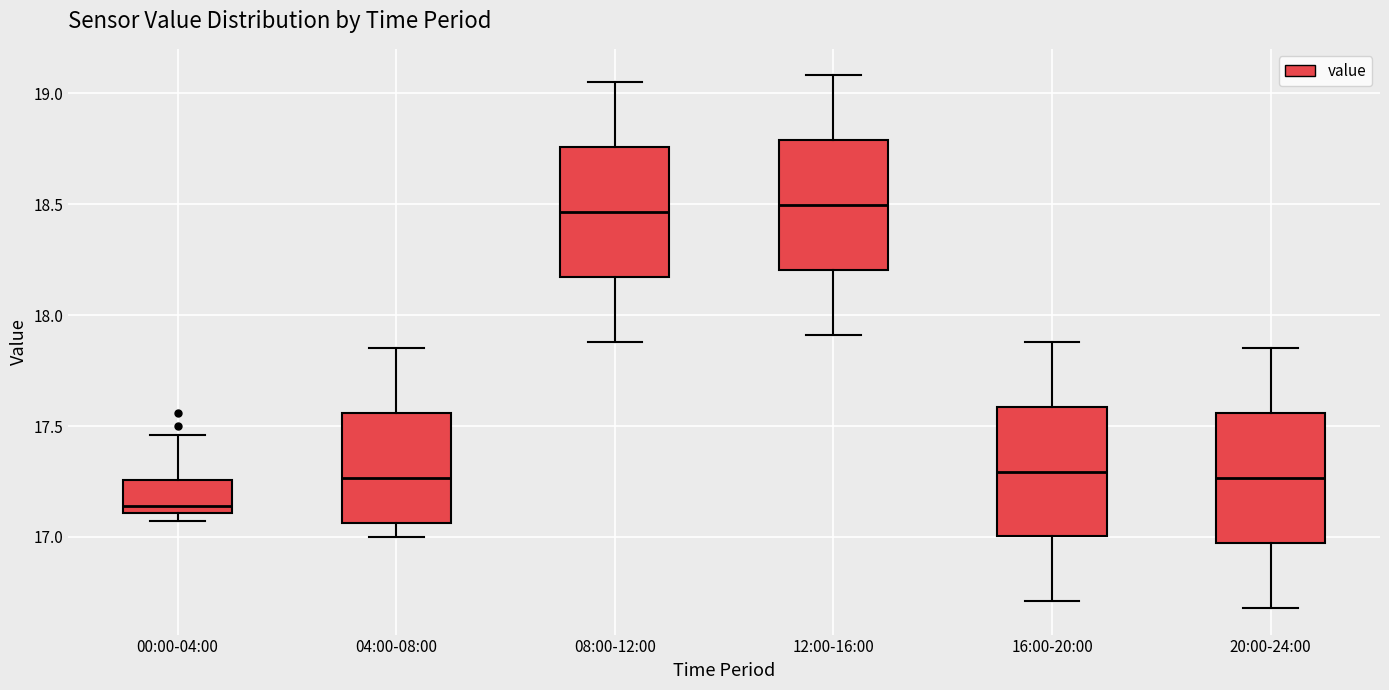

Where does the median line of the box for 08:00-12:00 sit on the y-axis? The values are not printed on the chart, so give them approximately, as read against the axis.

18.45